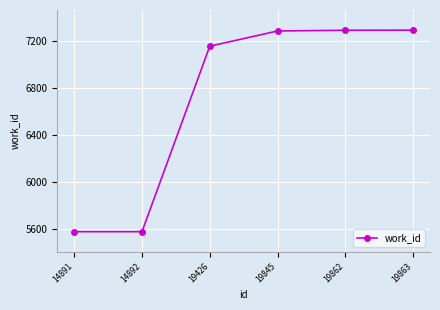

What is the smallest value displayed?

5574